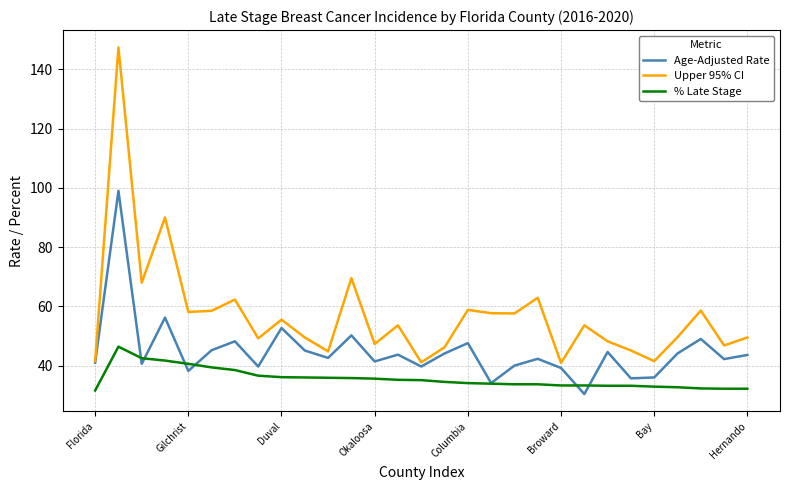

Which series has the widest spread of values?

Upper 95% CI